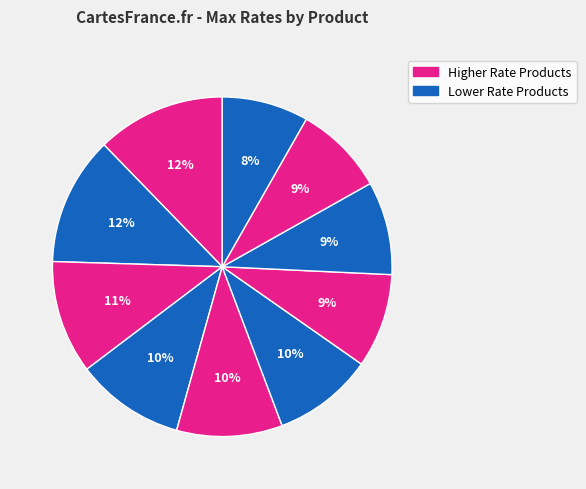

How many slices are in this pie chart?

10